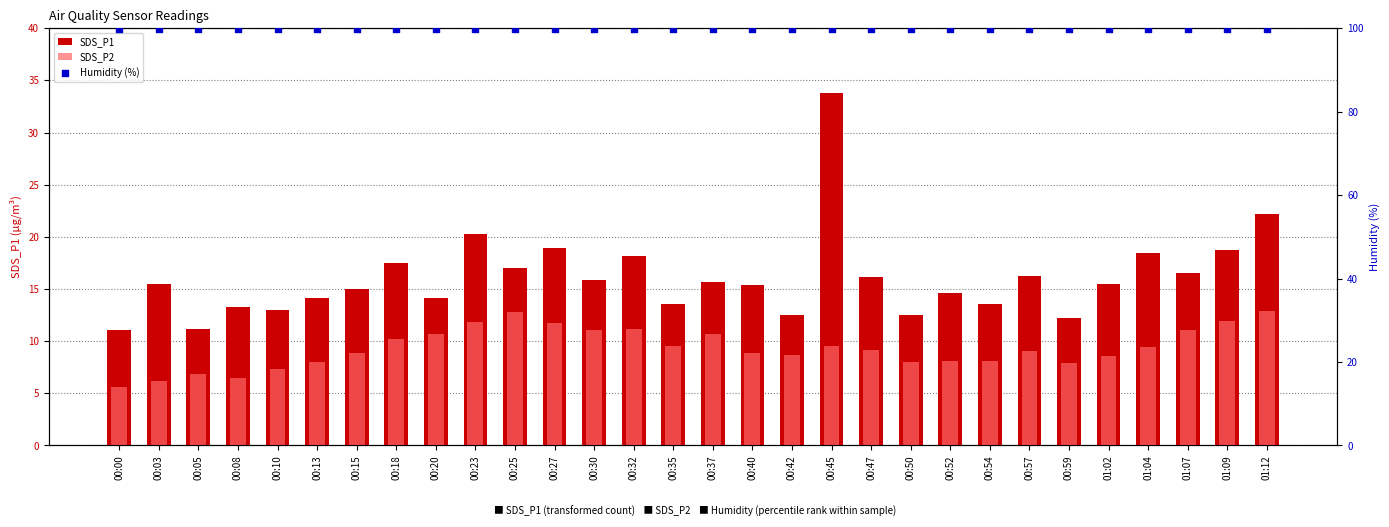

Is the value of Humidity (%) at 00:45 greater than the value of SDS_P2 at 00:23?

Yes